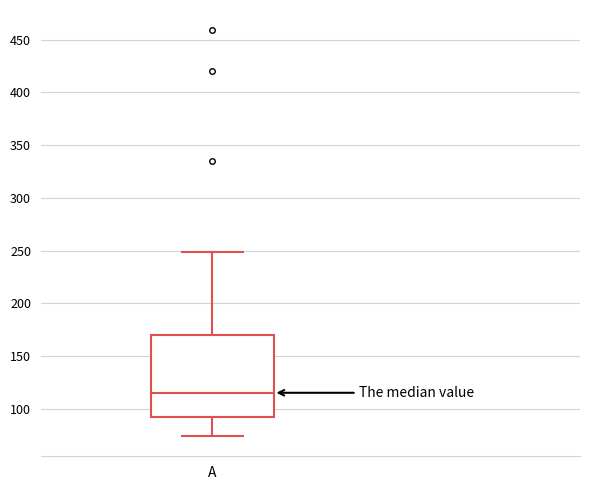

Read this box plot against the y-axis: the position of the median line, the range covered by the box, and the ends of both whiskers. The values are not printed on the chart, so give them approximately, as read against the axis.

median 115, box 90 to 170, whiskers 75 to 250